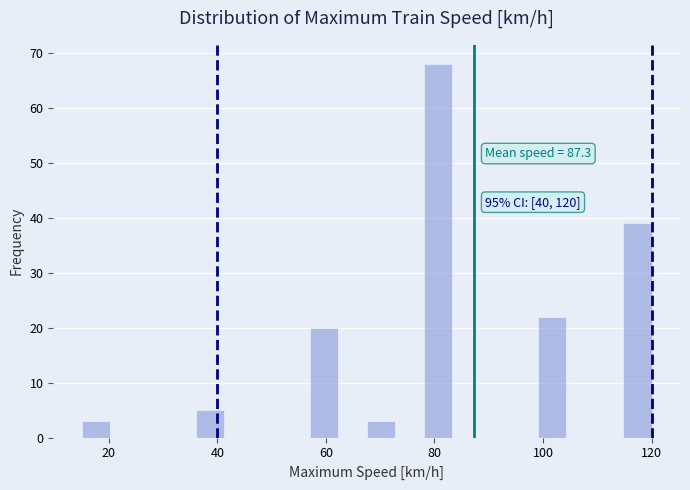

Read against the x-axis, roughly where is the centre of the tallest bar?

80